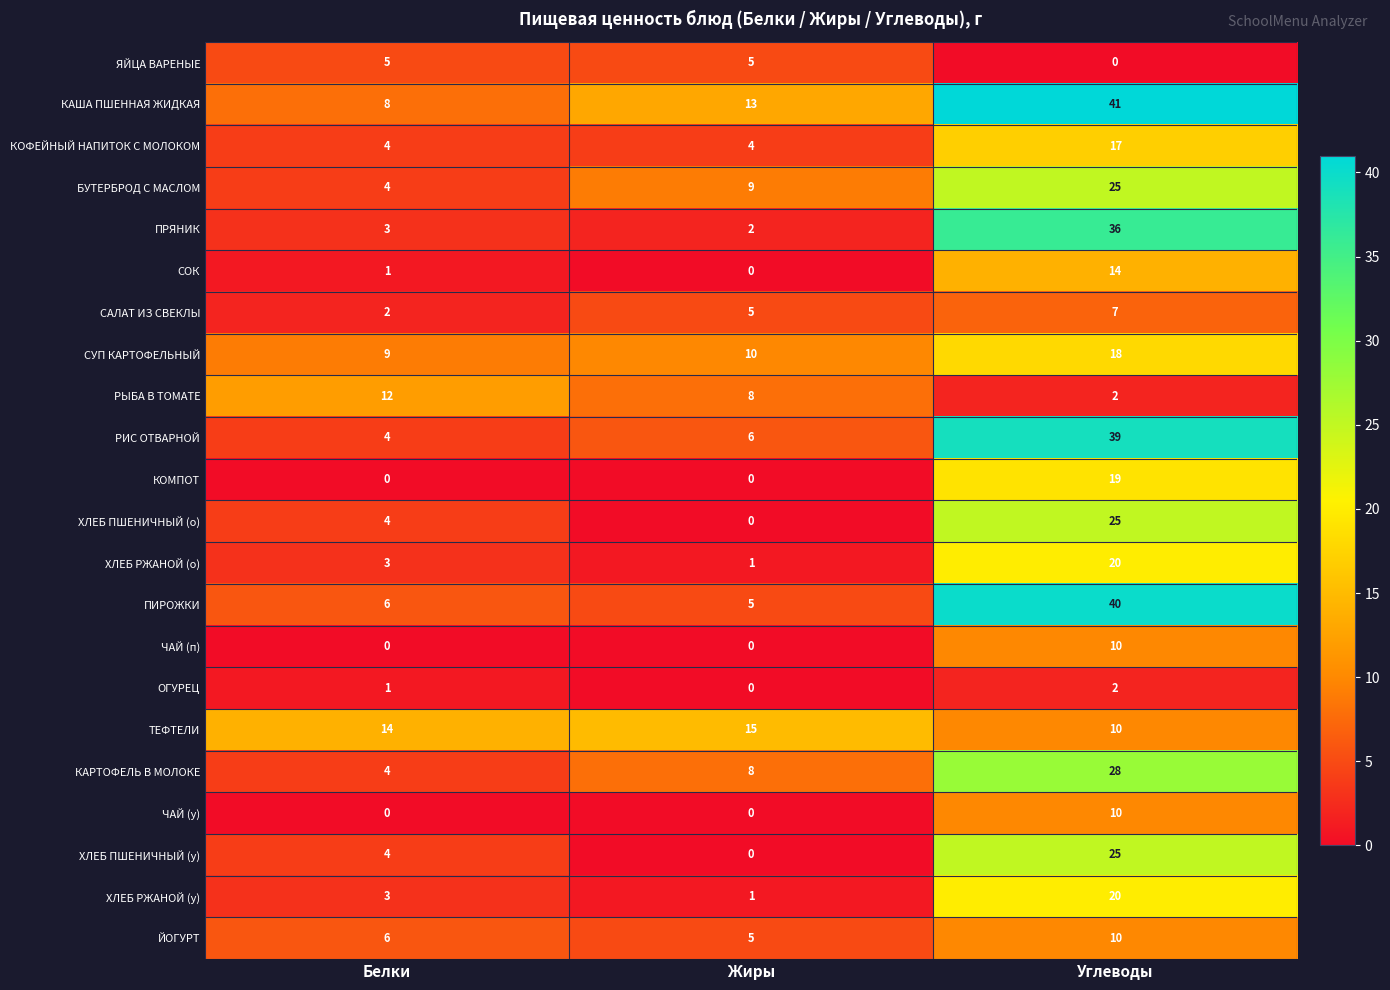

The value of ЧАЙ (у) at Углеводы is 6. True or false?

False